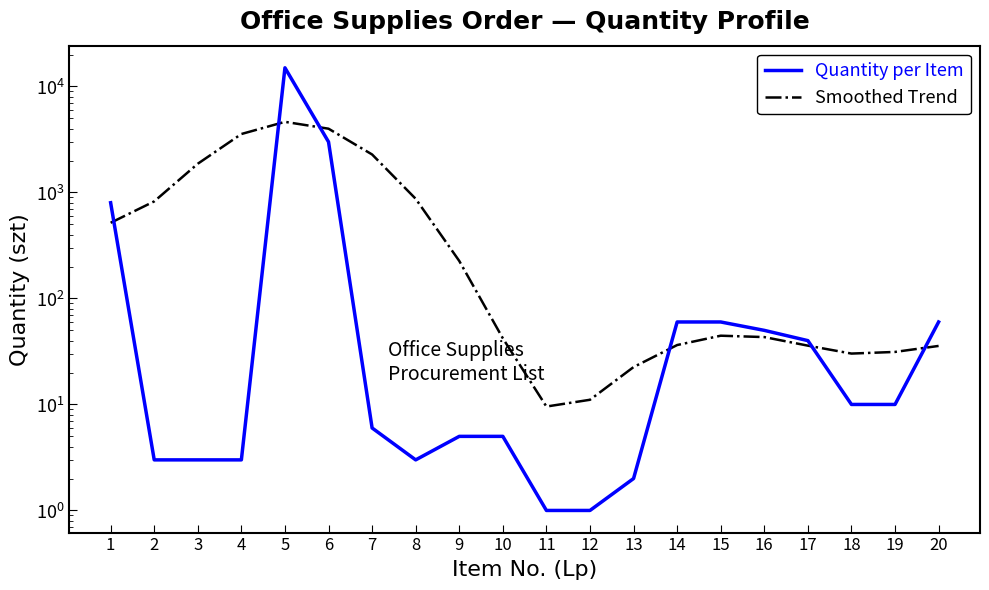

What is the difference between the maximum and second lowest values in the Smoothed Trend series?

4626.1